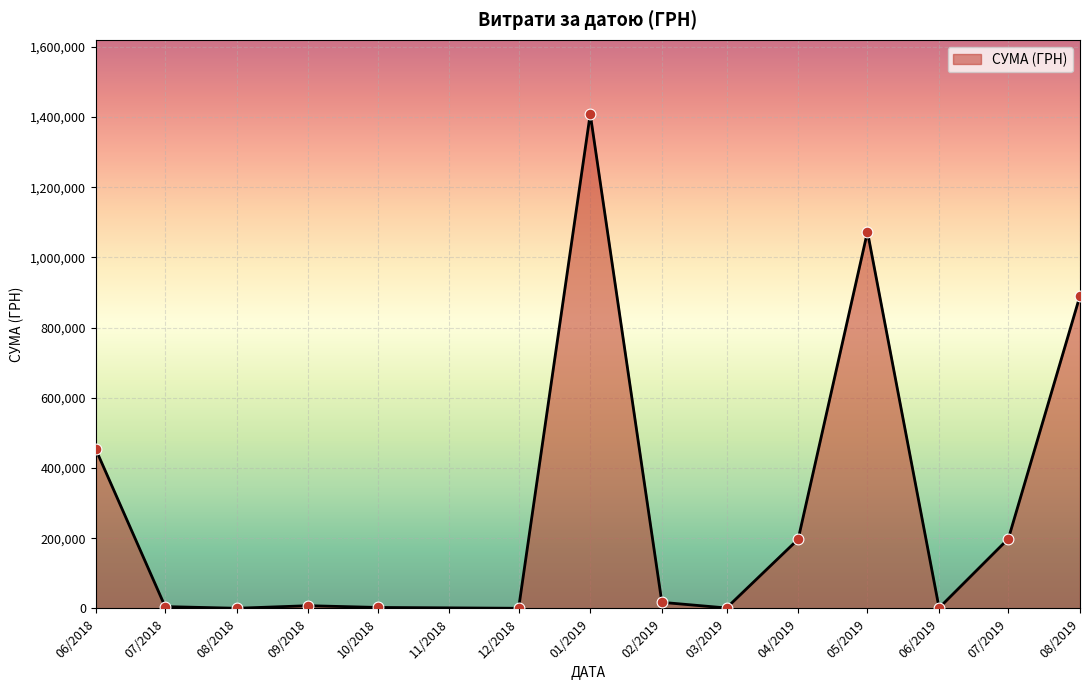

Between 01/2019 and 08/2019, which is larger?

01/2019